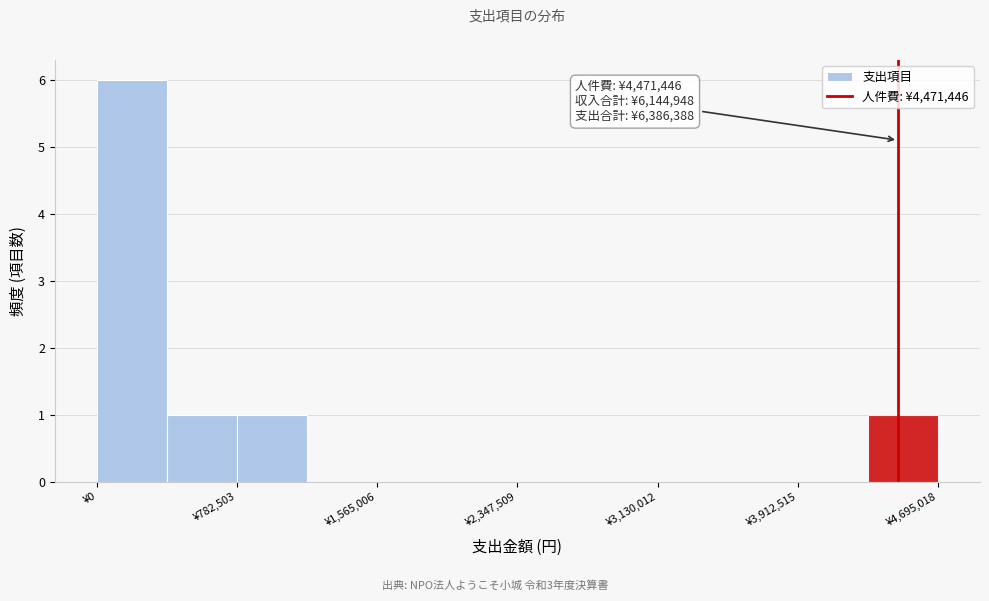

Around what value on the x-axis is the tallest bar? Give the approximate position of its centre, as read against the axis.

200000